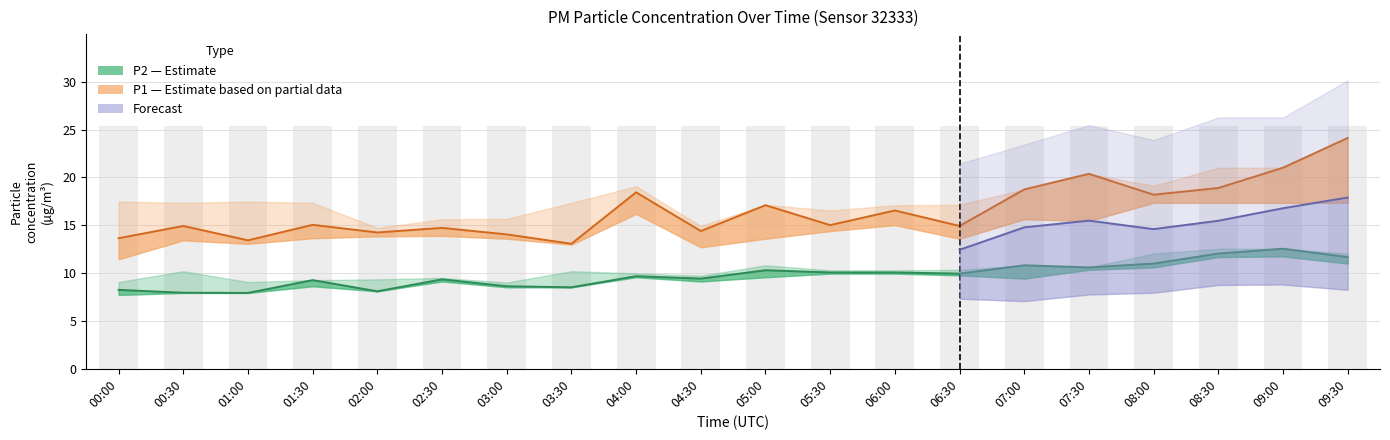

What is the difference between the maximum and minimum values in the P2 (Estimate) series?

4.6